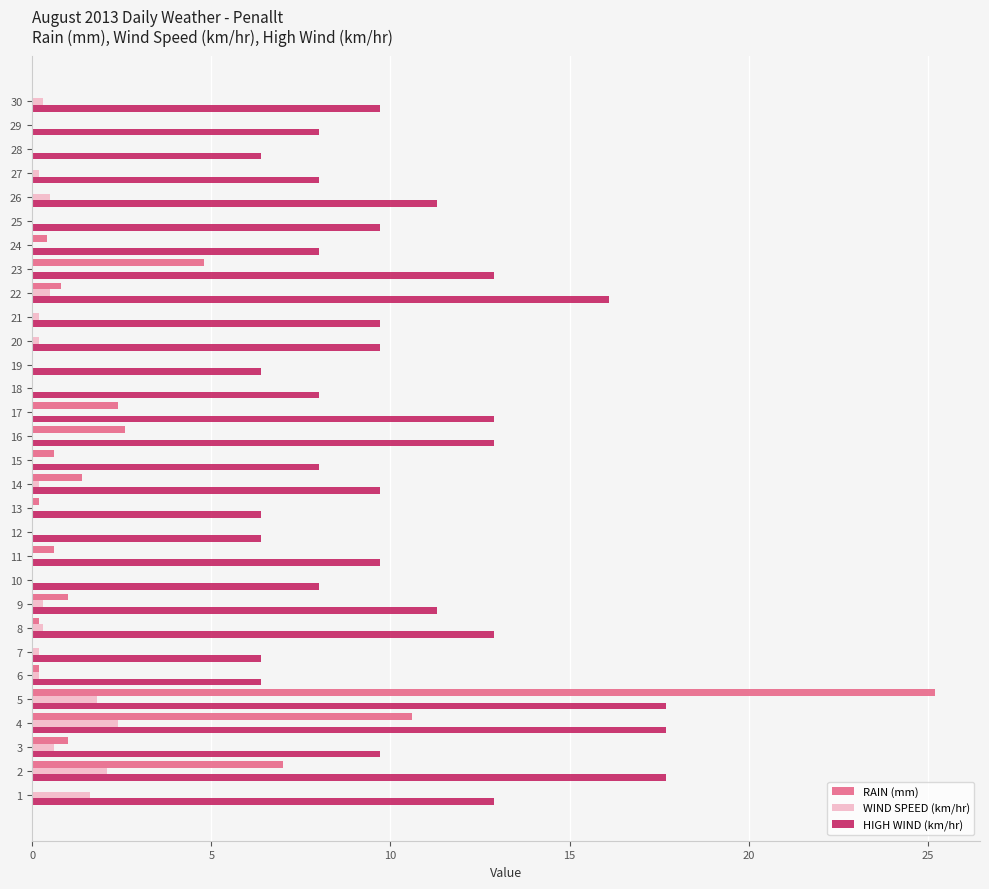

What is the average value of the WIND SPEED (km/hr) series?

0.4